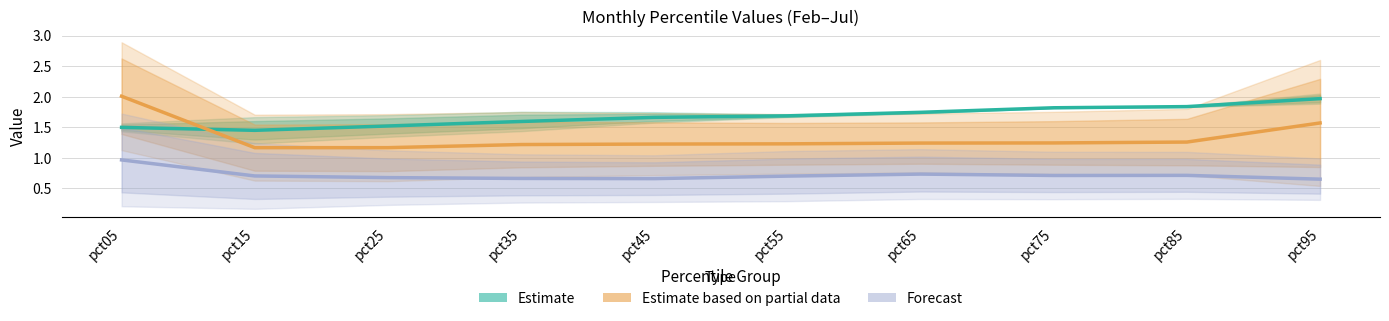

True or false: Estimate based on partial data and Estimate cross at least once.

True